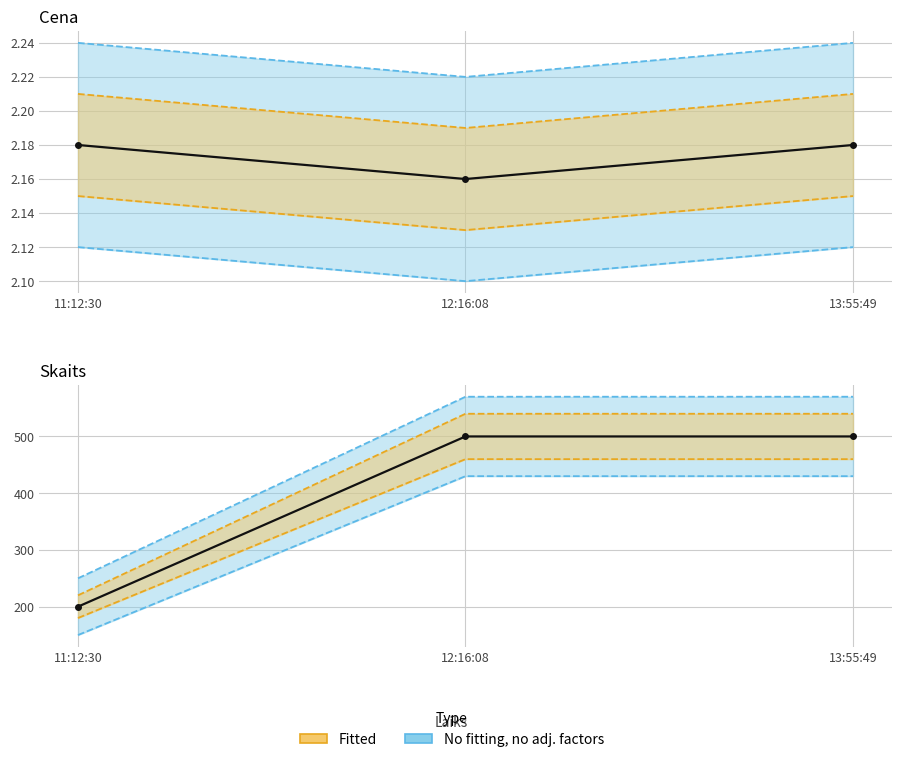

How many distinct data groups are displayed?

2